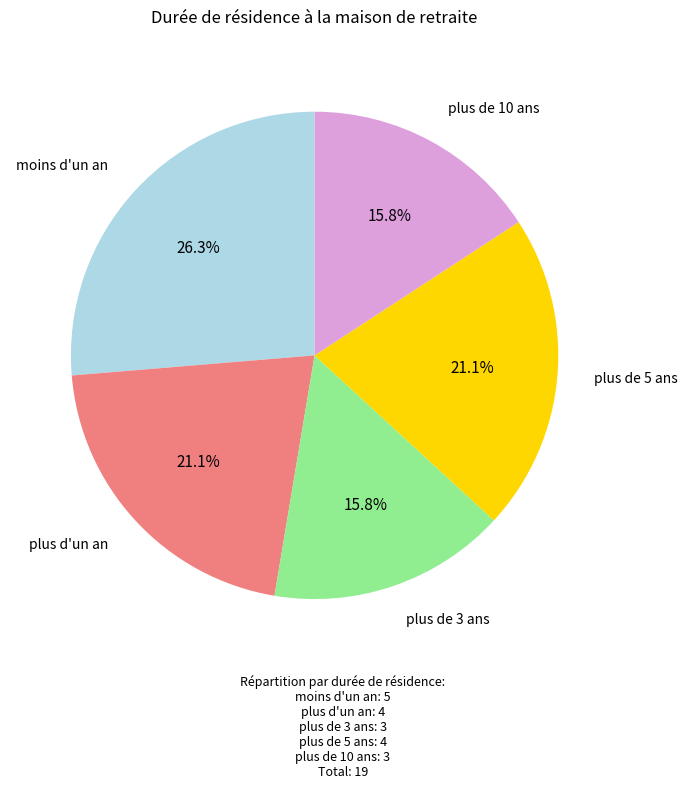

The plus de 10 ans slice represents 16% of the pie. True or false?

True